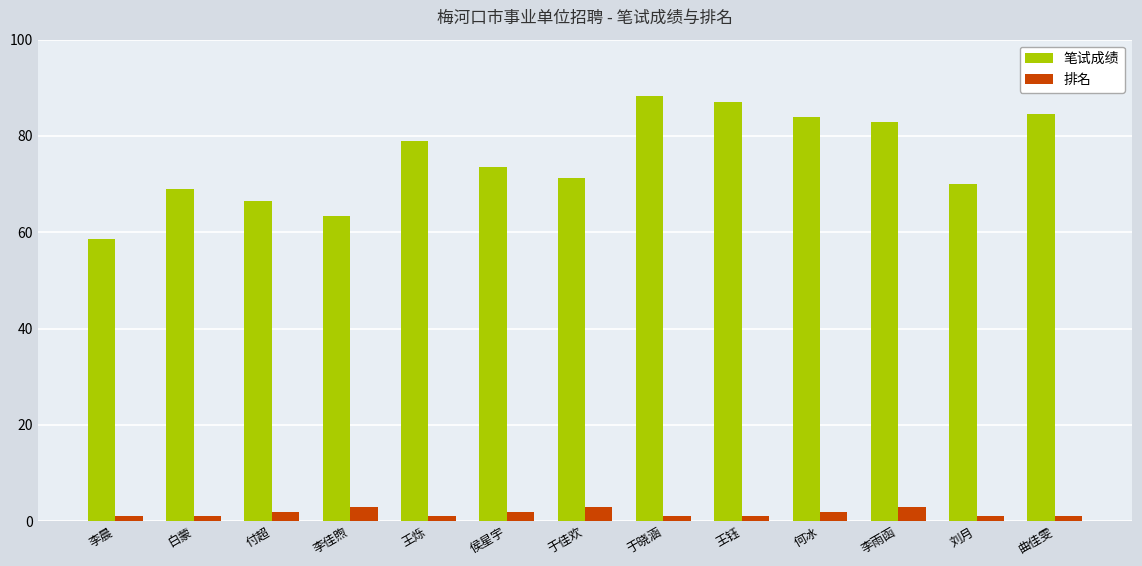

What is the sum of all 笔试成绩 values?

977.7